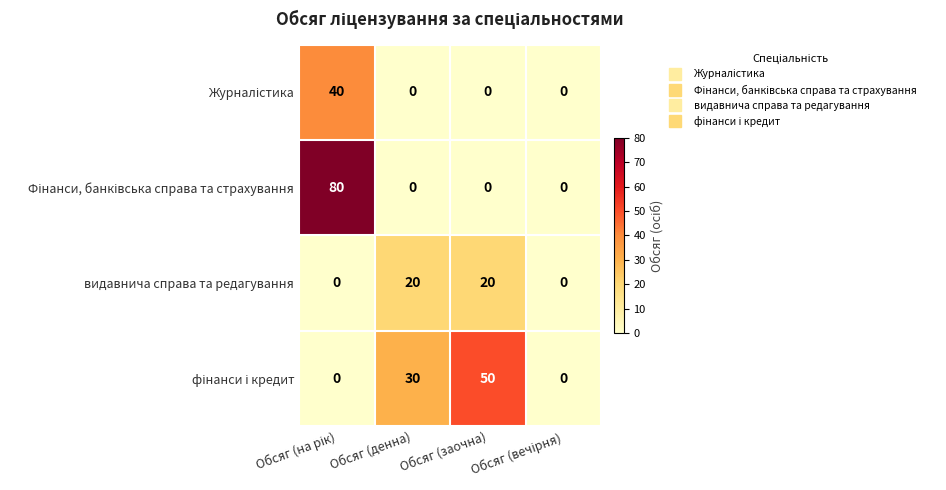

What is the difference between the maximum and minimum values in the видавнича справа та редагування series?

20